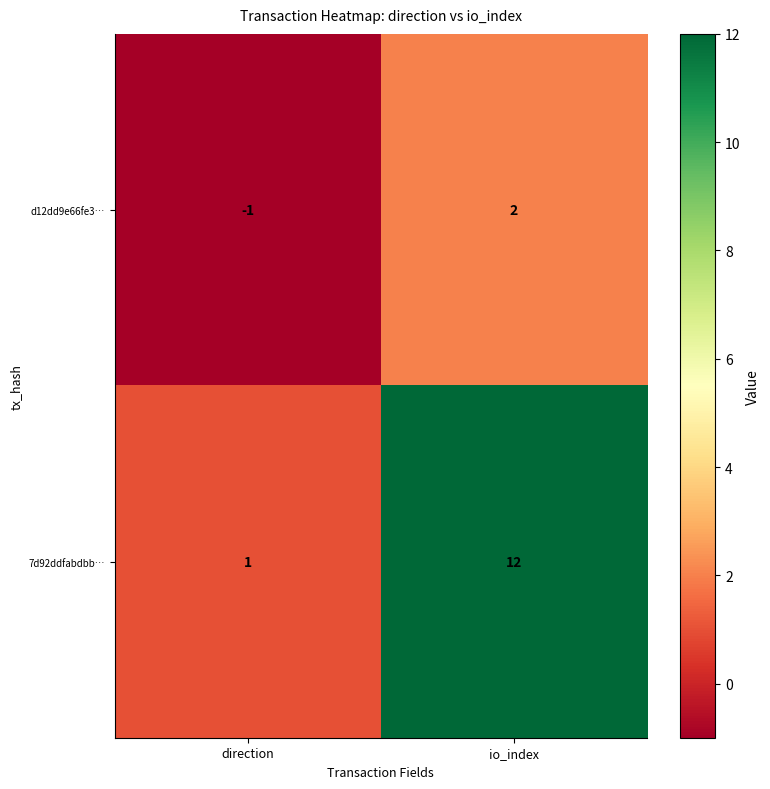

What is the spread (max minus min) of values at direction?

2